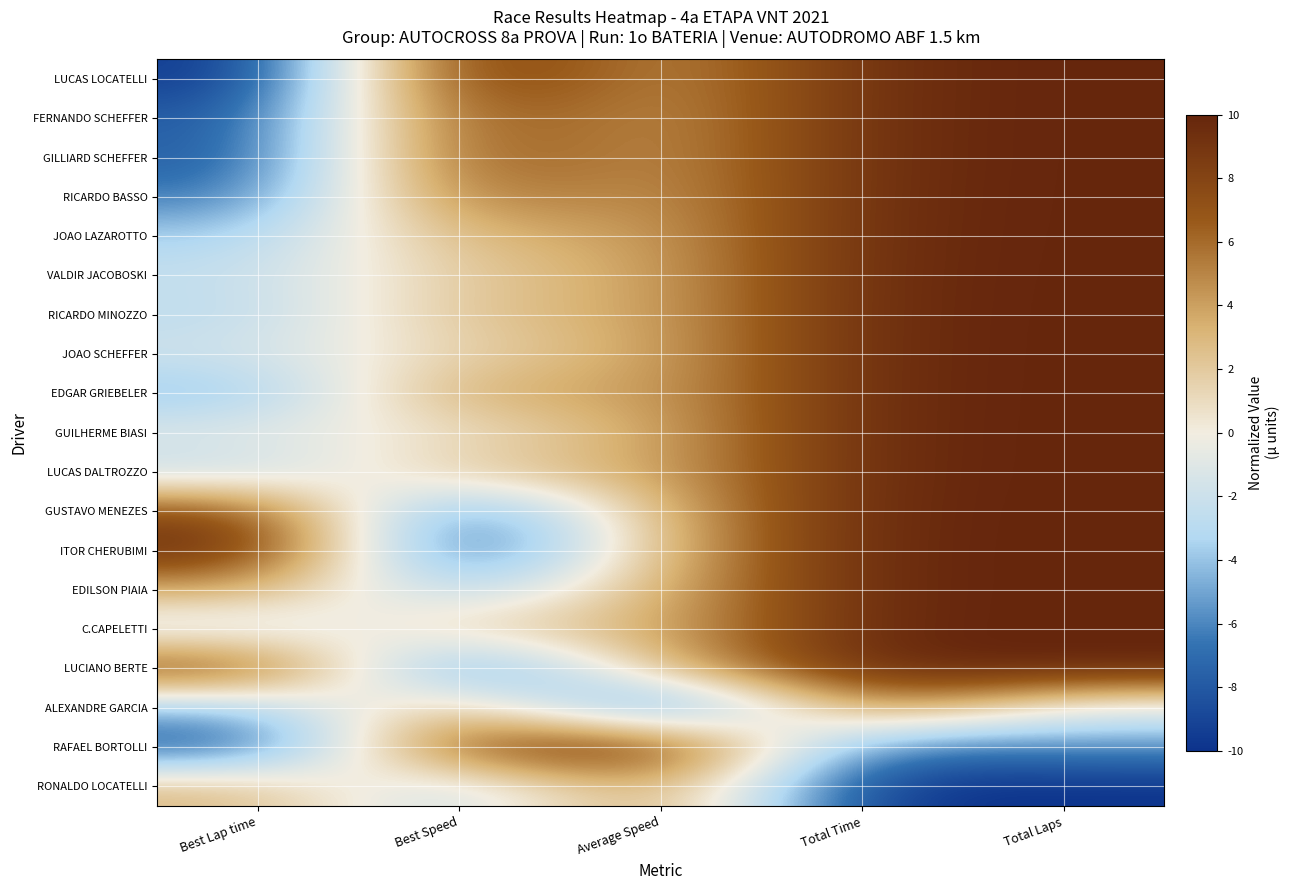

Which has a higher value, Total Laps or Best Speed?

Total Laps